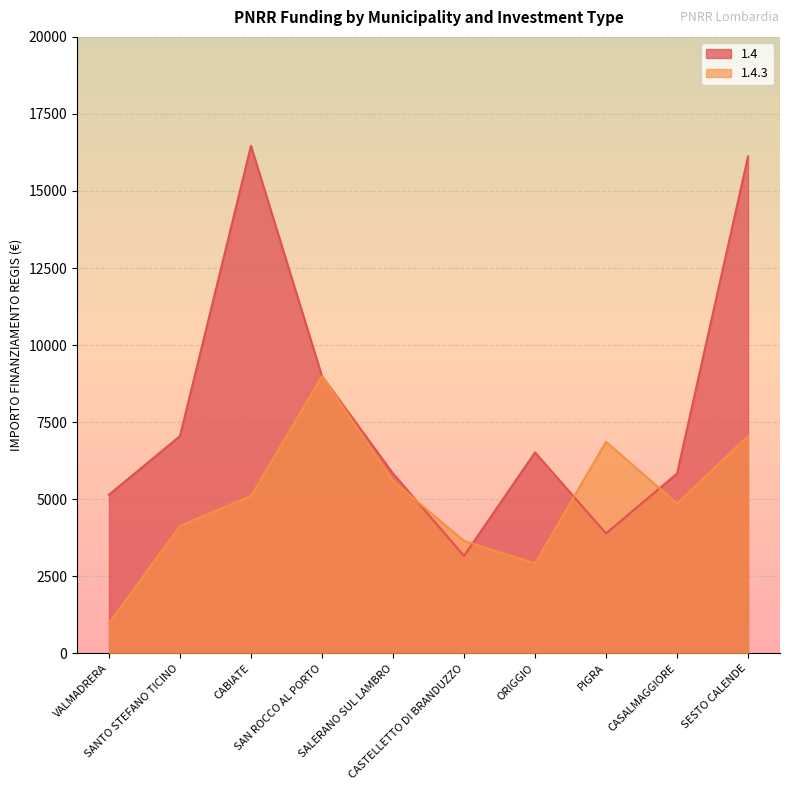

At which label does 1.4 reach its minimum?

CASTELLETTO DI BRANDUZZO